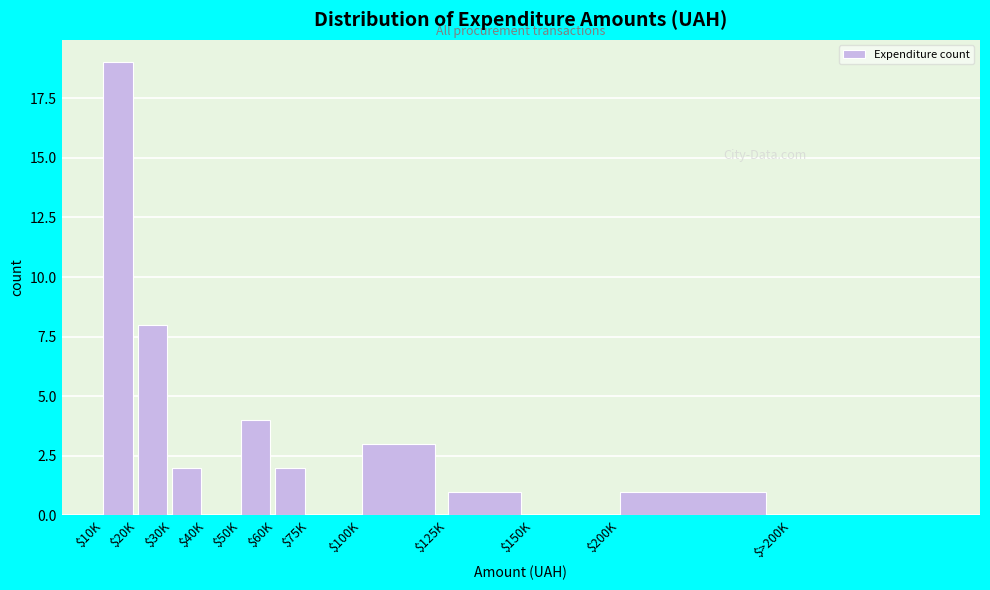

Which category has the highest value across all series?

$10K